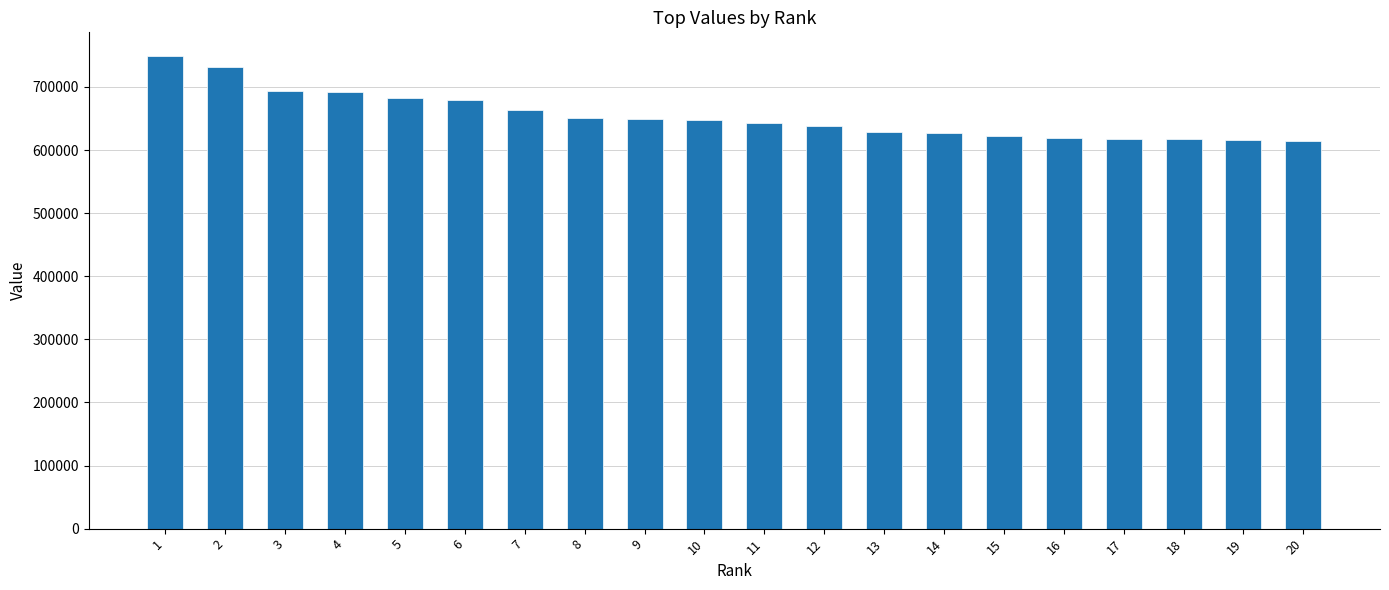

Which has a higher value, 19 or 5?

5